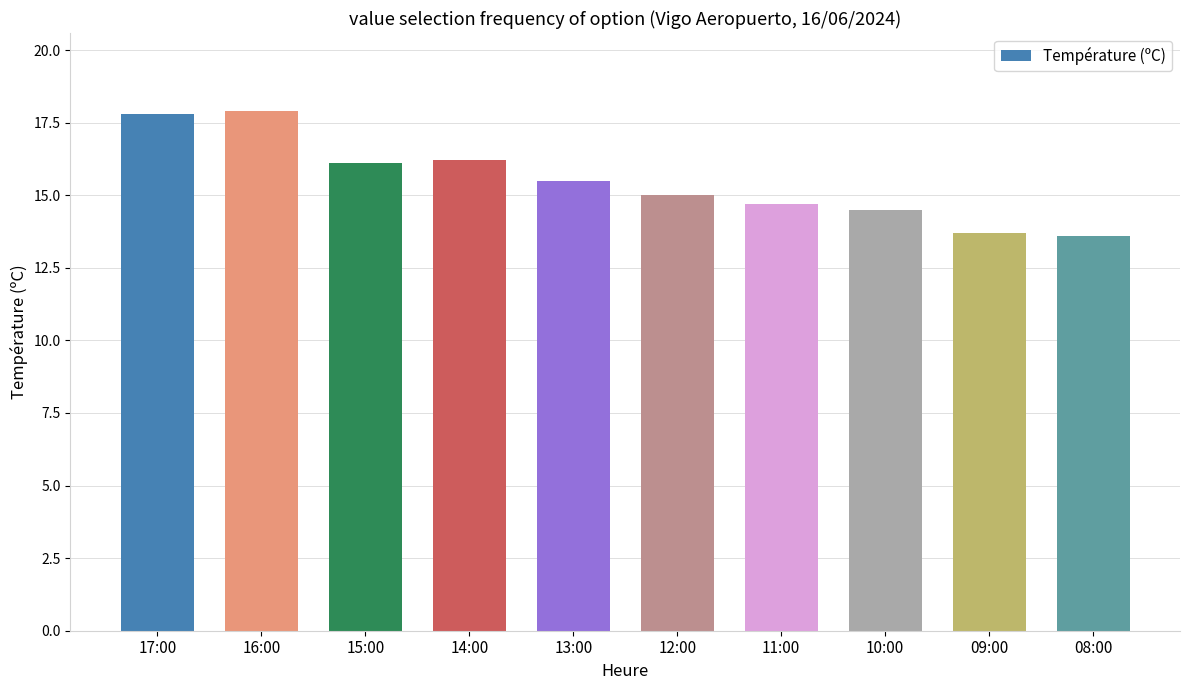

Between 11:00 and 17:00, which is larger?

17:00